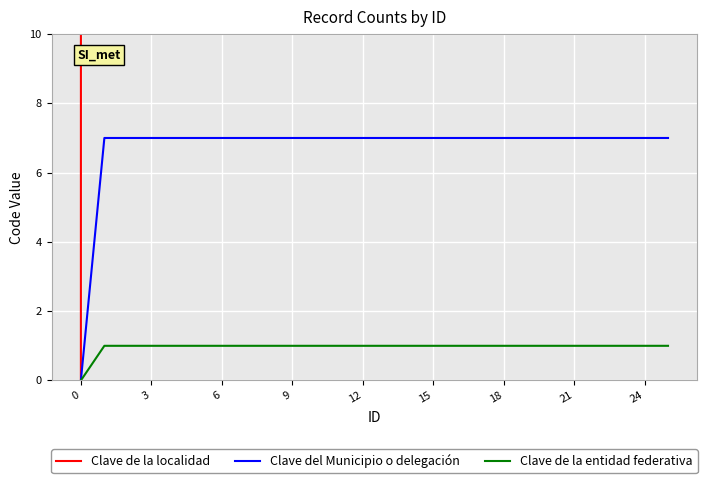

What value does the Clave del Municipio o delegación series have at 22?

7